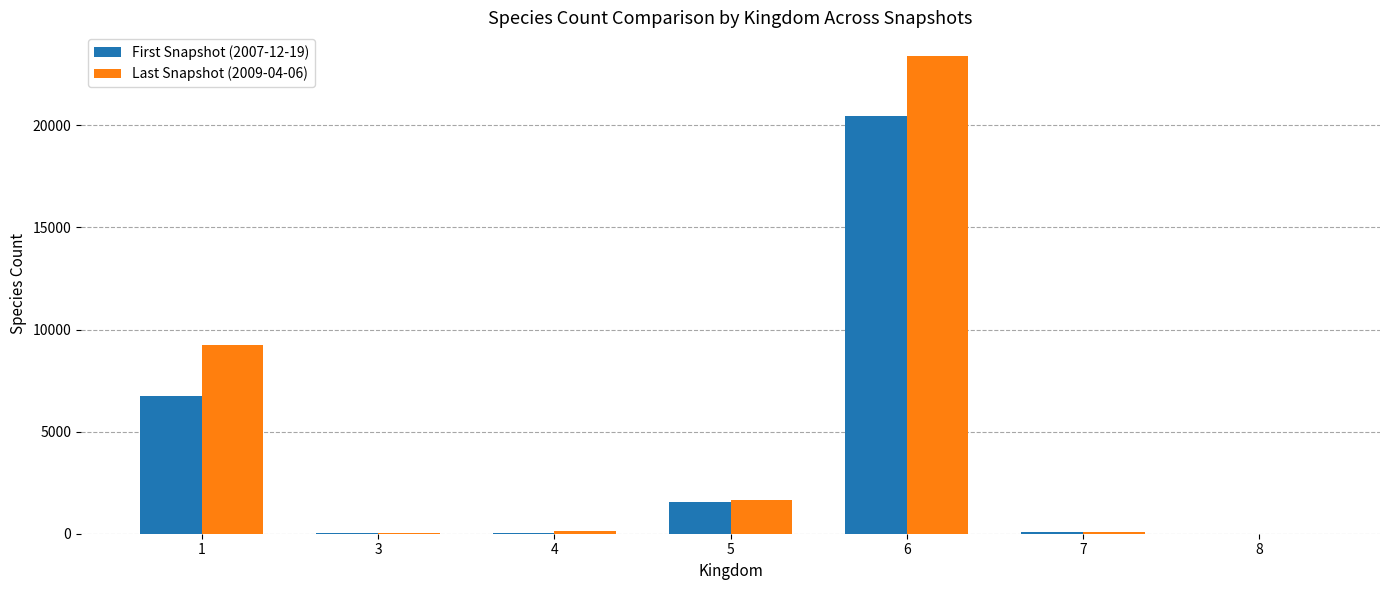

Is the value of Last Snapshot (2009-04-06) at 3 greater than the value of First Snapshot (2007-12-19) at 6?

No